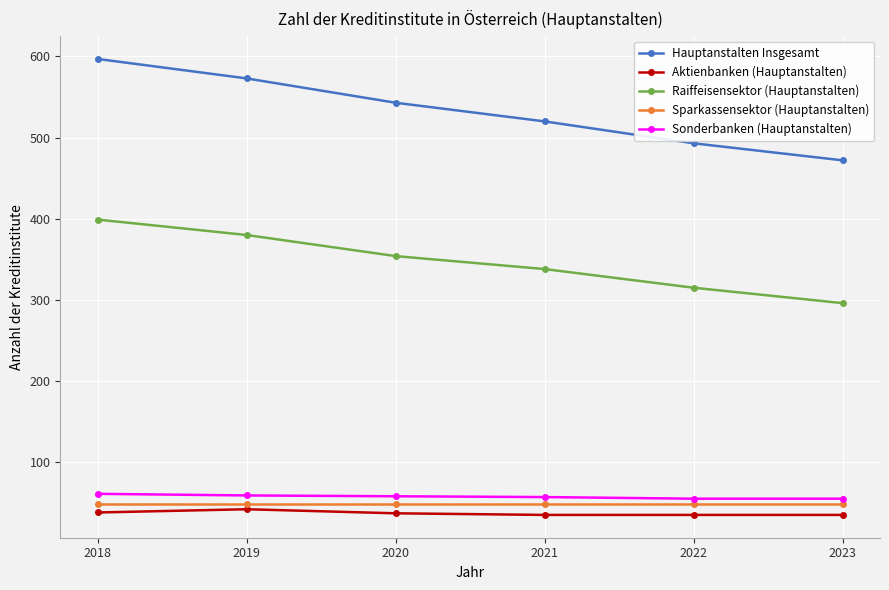

What is the highest value of the Hauptanstalten Insgesamt series?

597